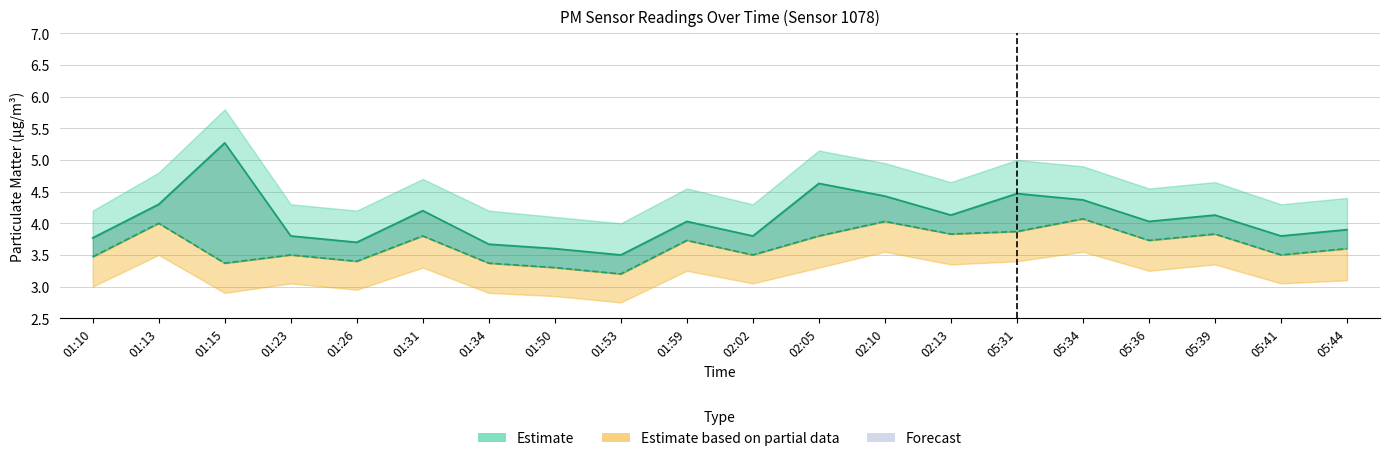

What is the spread (max minus min) of values at 05:31?

0.6